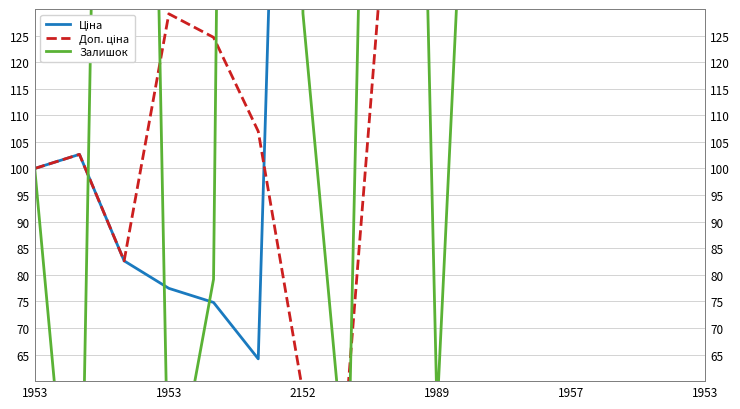

True or false: Ціна has more than 2 interior local peaks.

False